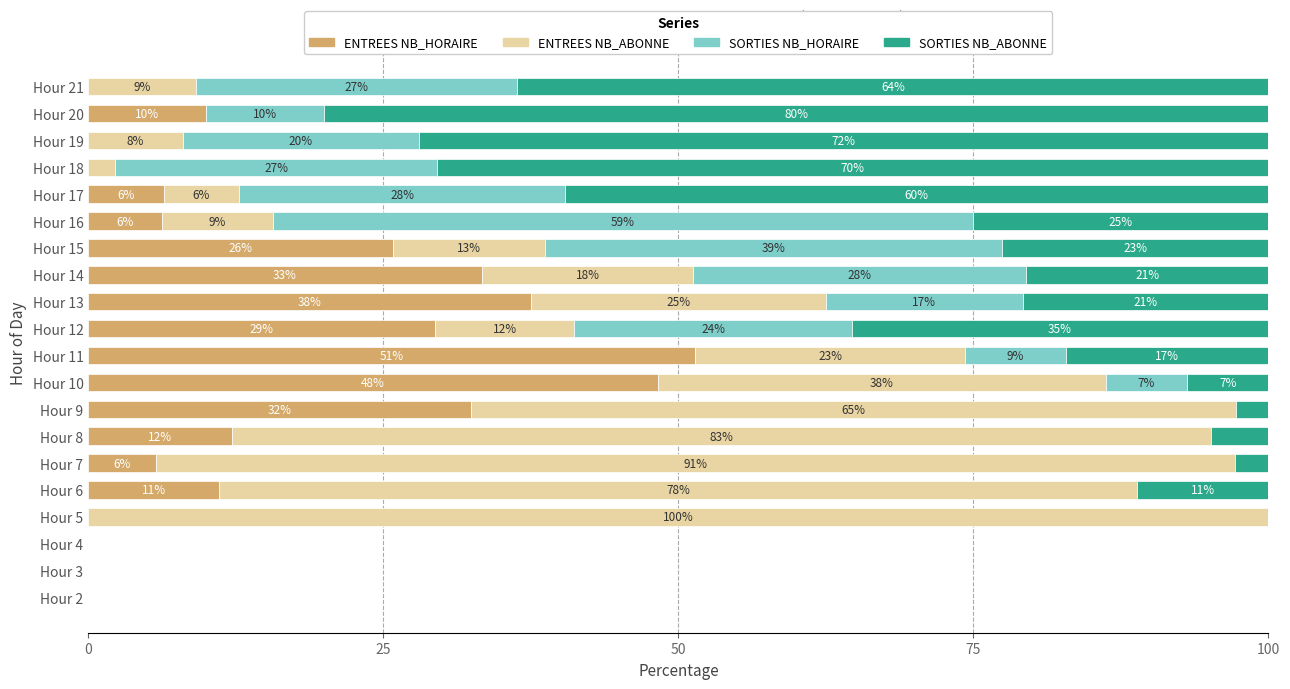

What are all the series names shown in the legend?

ENTREES NB_HORAIRE, ENTREES NB_ABONNE, SORTIES NB_HORAIRE, SORTIES NB_ABONNE